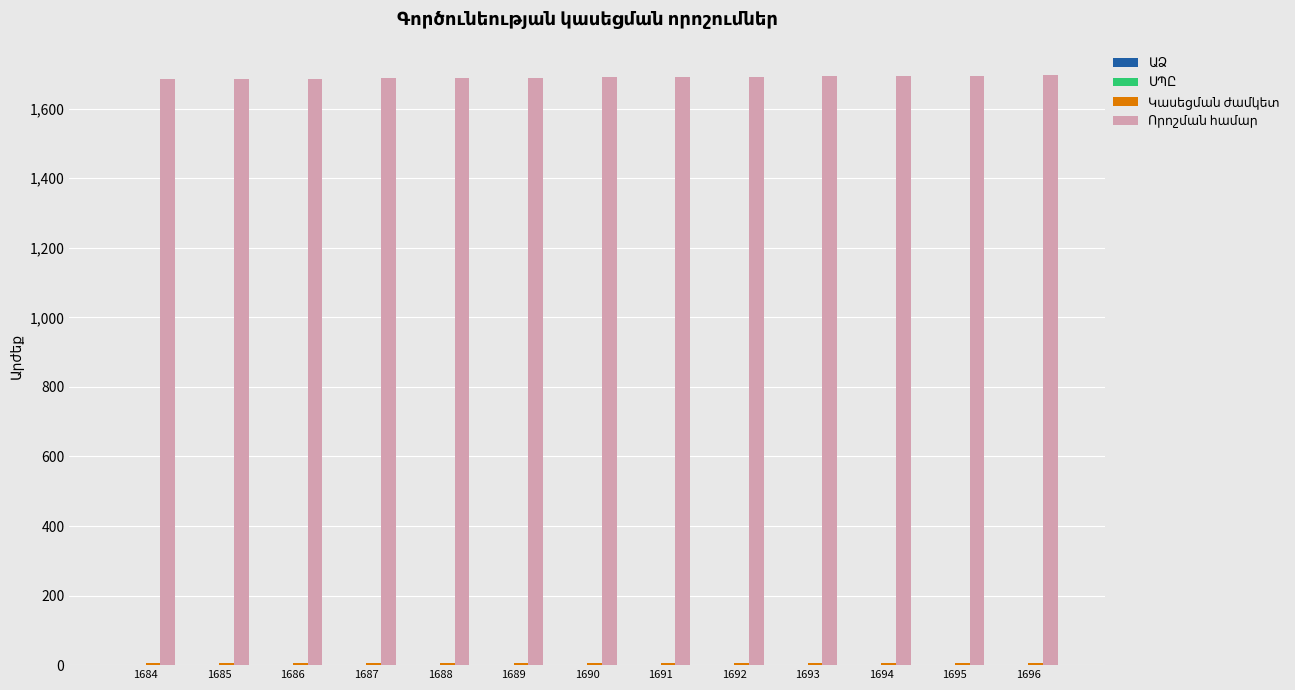

How many series are shown in this chart?

4